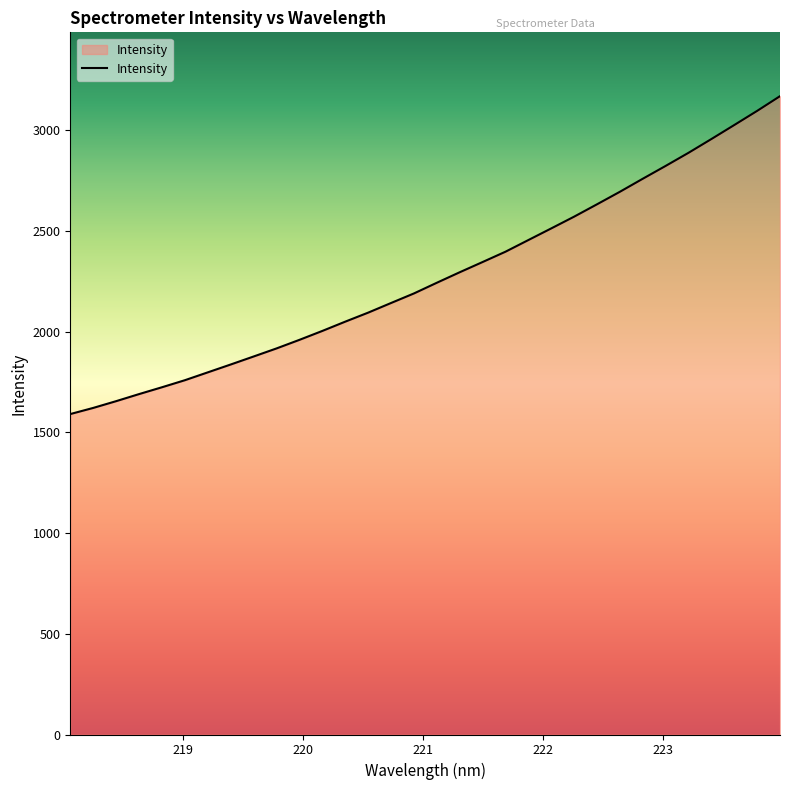

What is the smallest value displayed?

1591.1